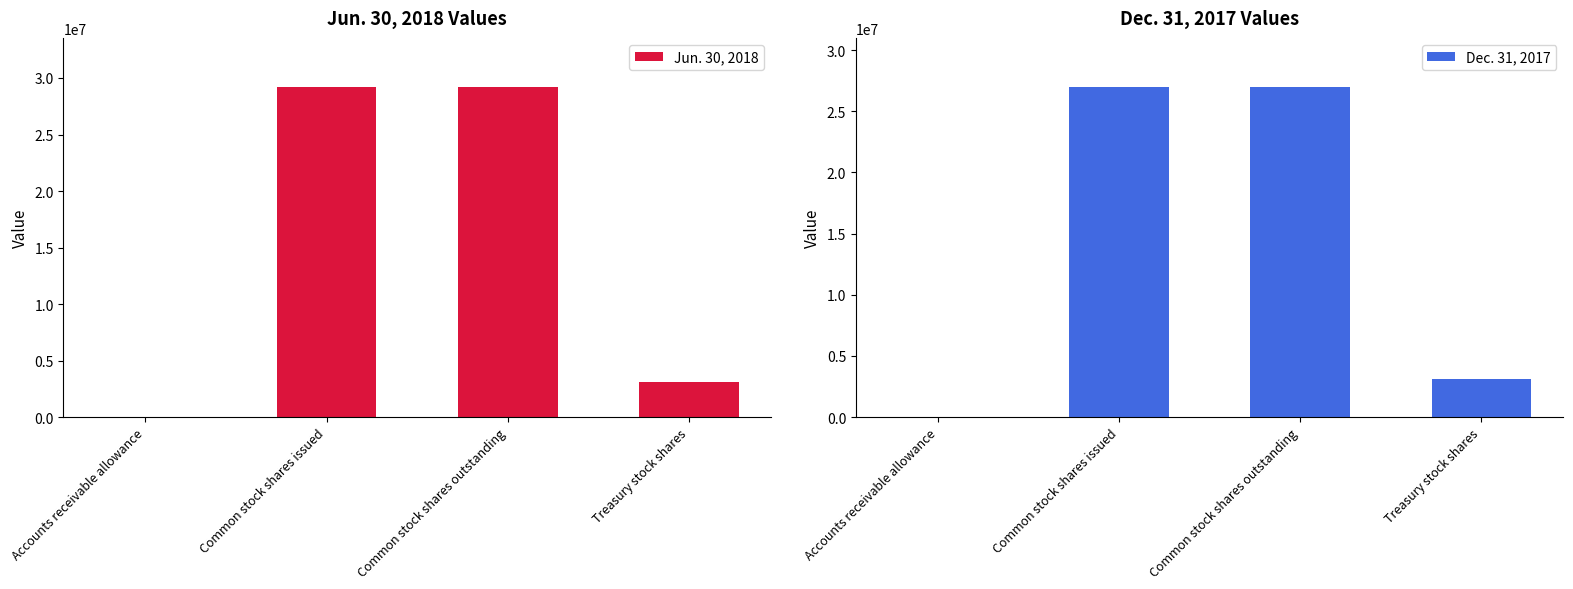

What is the sum of the Dec. 31, 2017 values at Treasury stock shares and Accounts receivable allowance?

3123780